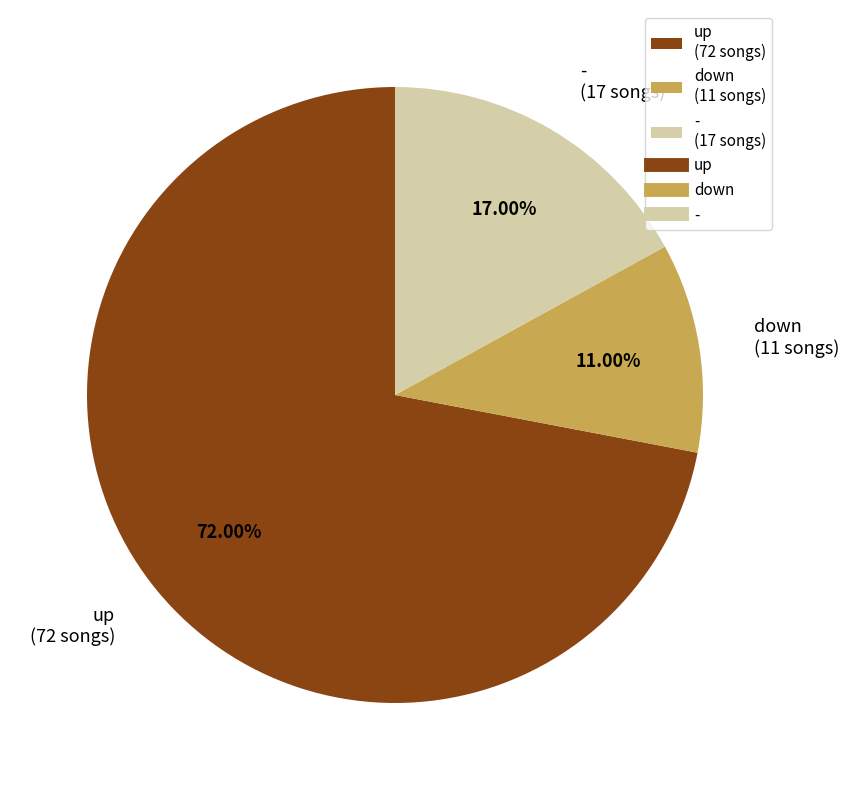

Between up and -, which is larger?

up